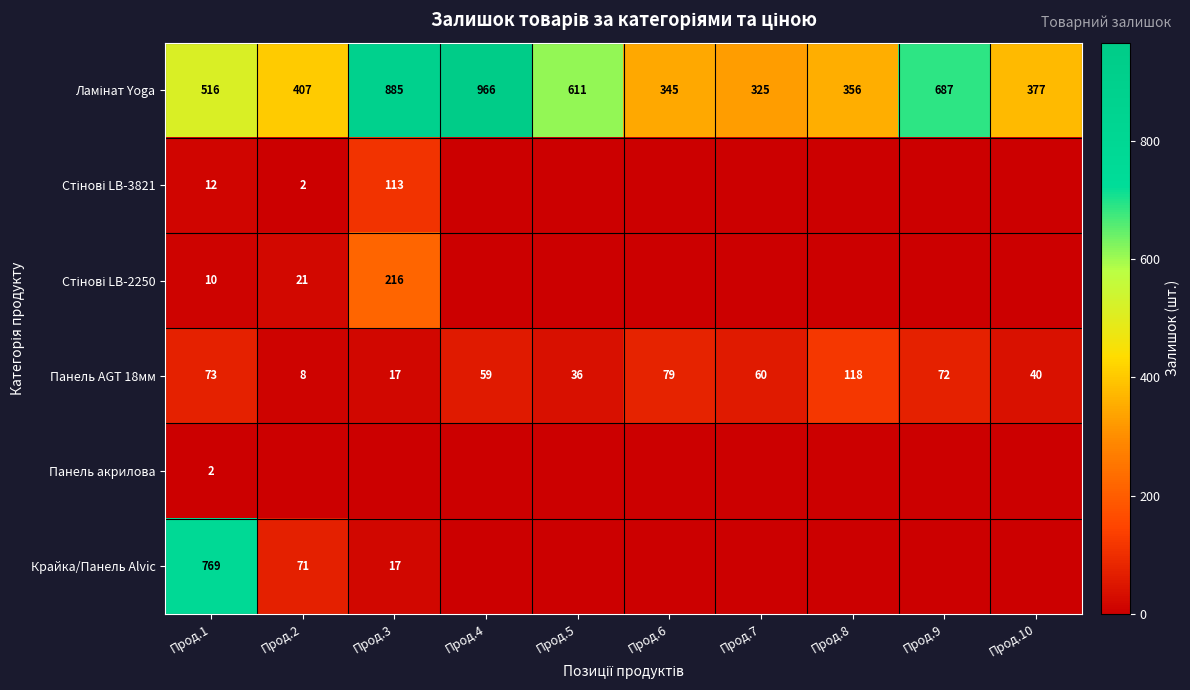

Which category has the lowest value across all series?

Прод.4